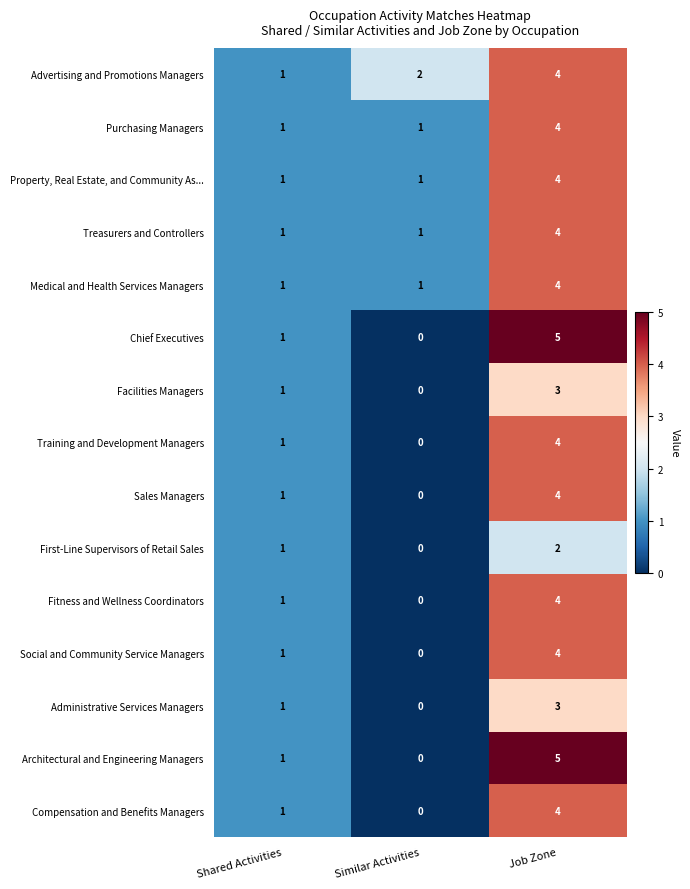

At which label is Training and Development Managers closest to 2?

Shared Activities